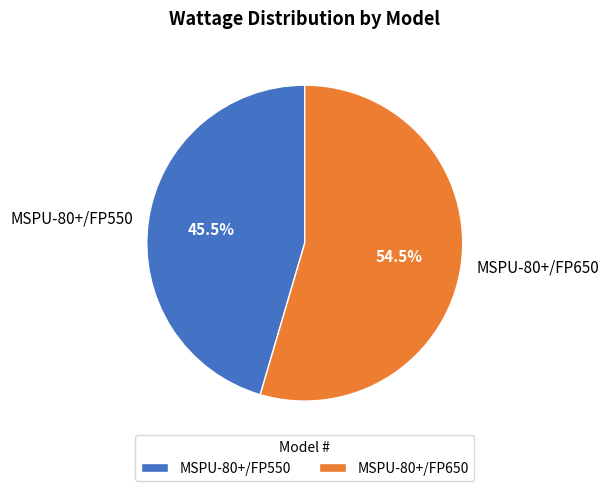

Count the number of slices in the pie.

2